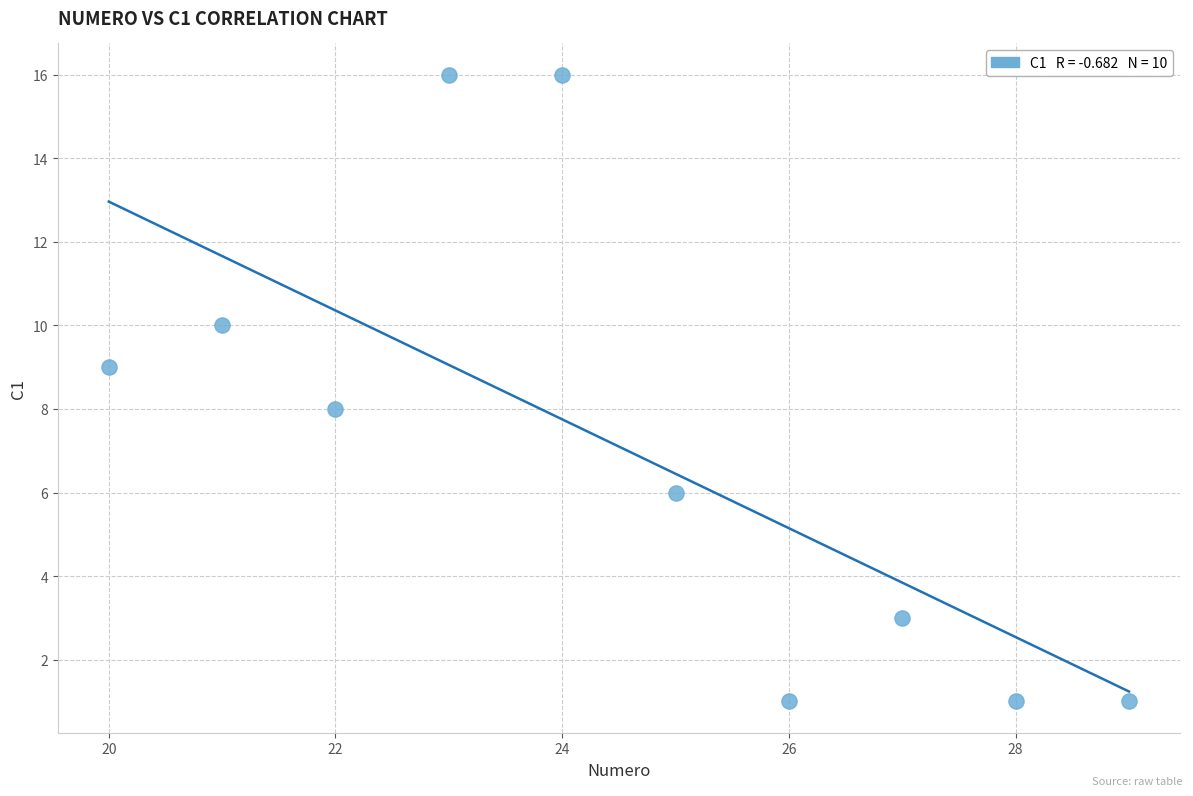

What is the average X value?

24